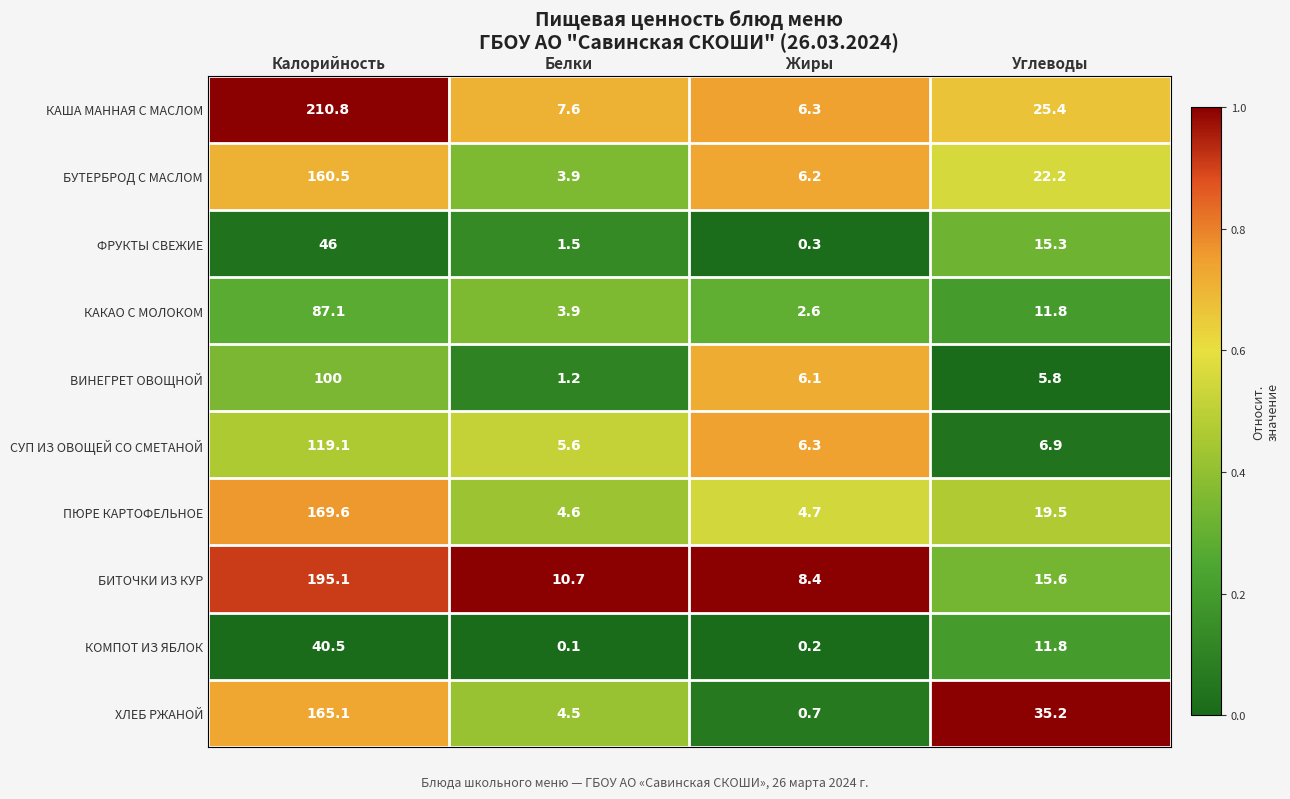

Between Белки and Жиры, which series saw the biggest shift?

ВИНЕГРЕТ ОВОЩНОЙ